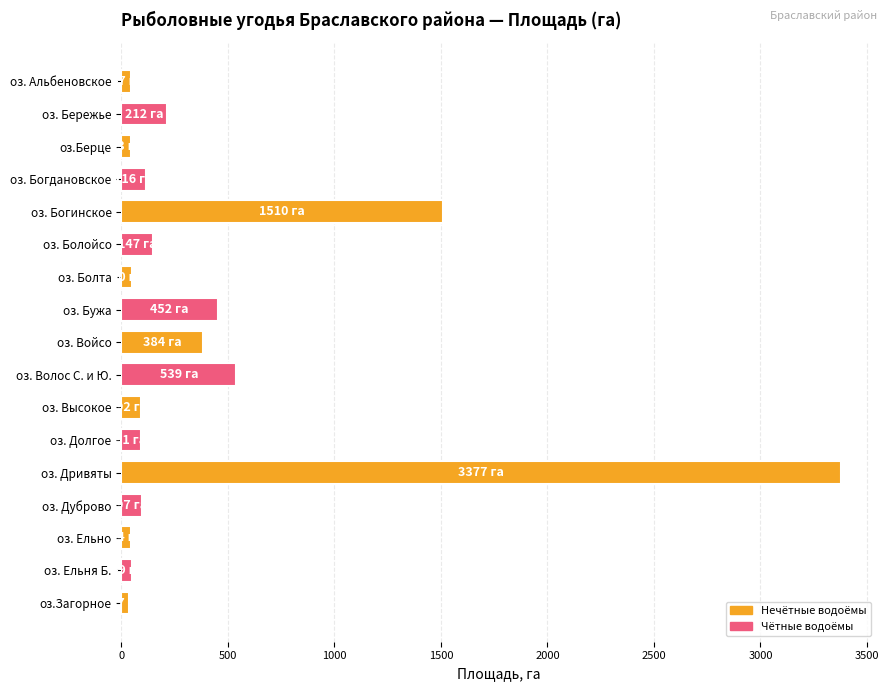

How many series are shown in this chart?

1